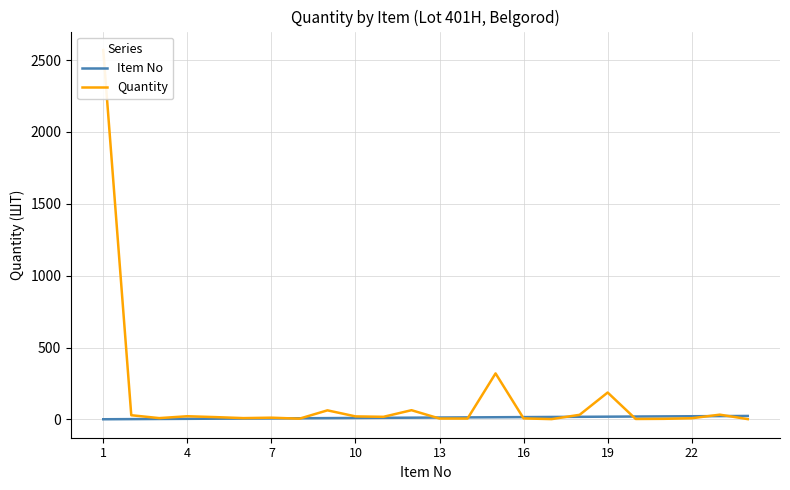

What is the minimum value for Quantity?

2